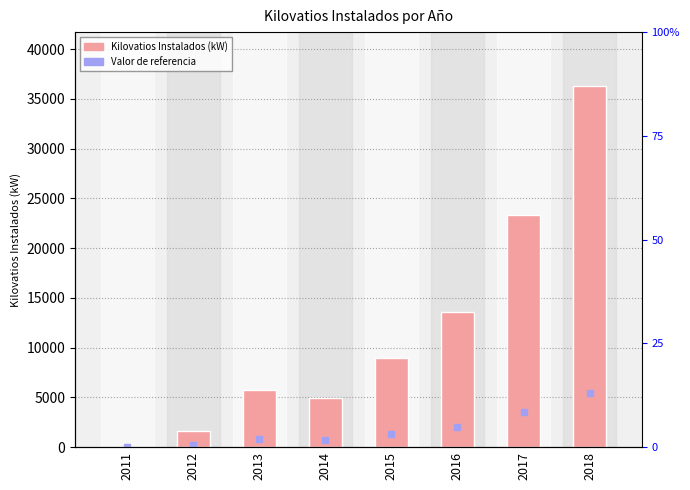

Count the number of categories in the chart.

8